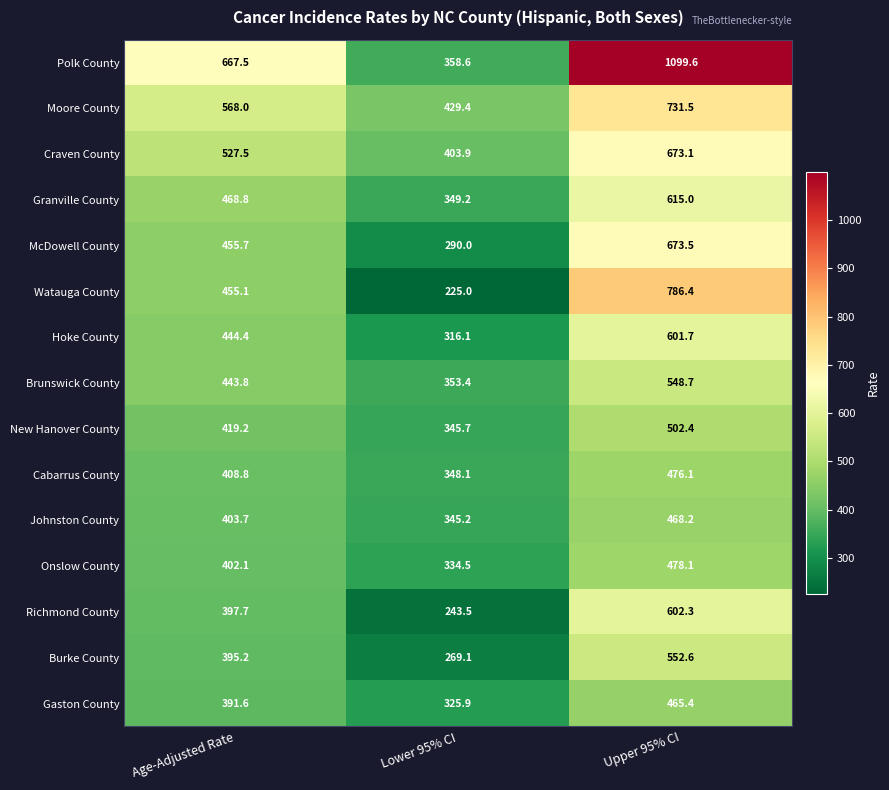

The value of Cabarrus County at Upper 95% CI is 476.1. True or false?

True